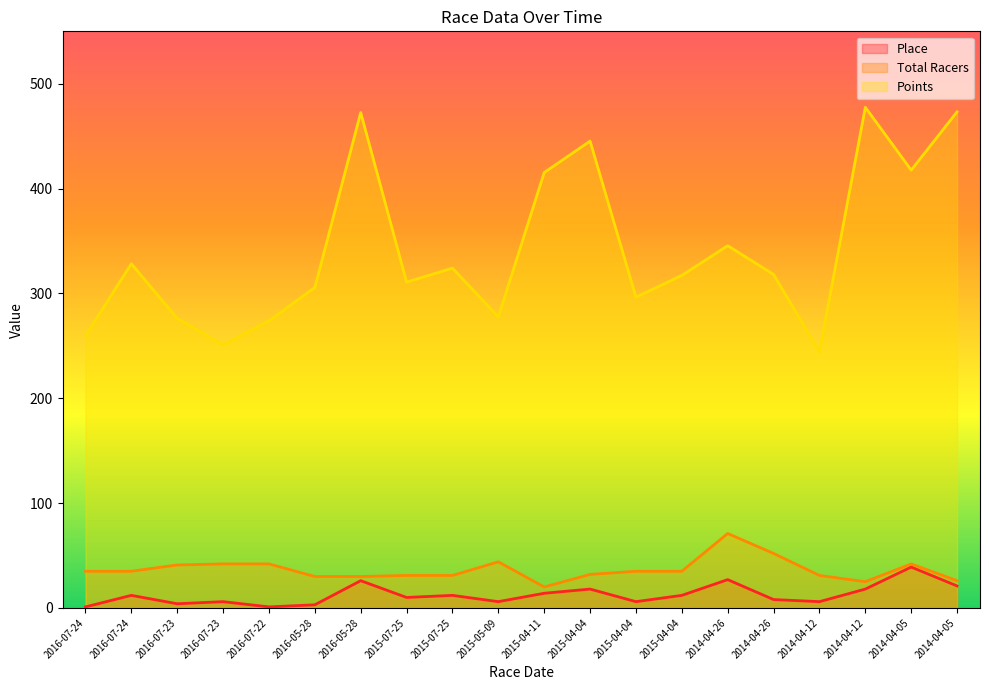

Count the number of categories in the chart.

20